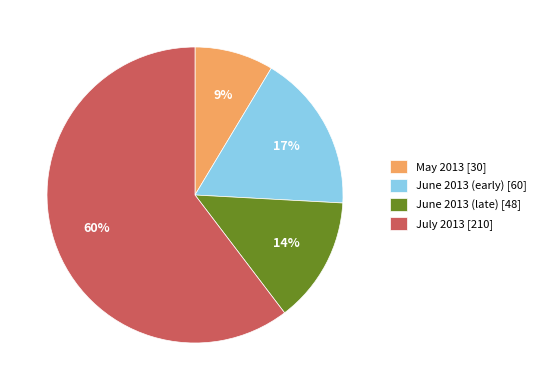

Which has a higher value, June 2013 (early) [60] or June 2013 (late) [48]?

June 2013 (early) [60]